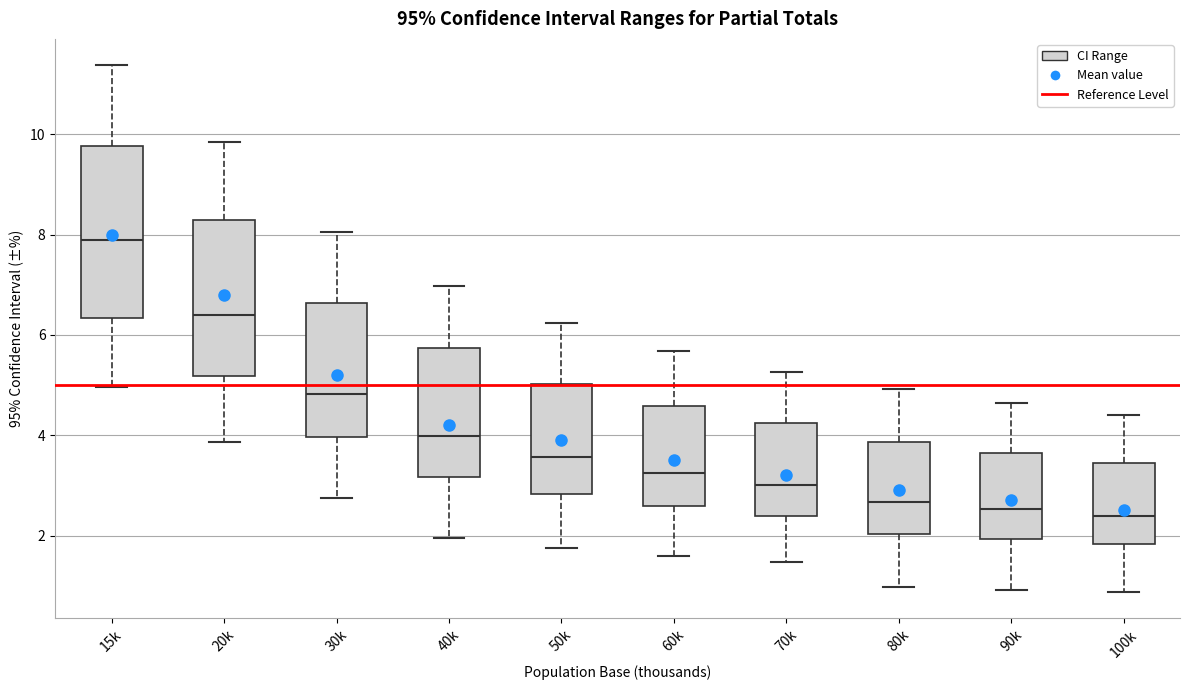

Reading left to right, transcribe this box plot: for each box, give where its median line is, the range the box spans, and where its two whiskers end, as read against the y-axis. The values are not printed on the chart, so give them approximately, as read against the axis.

15k: median 7.8, box 6.4 to 9.8, whiskers 5.0 to 11.4
20k: median 6.4, box 5.2 to 8.2, whiskers 3.8 to 9.8
30k: median 4.8, box 4.0 to 6.6, whiskers 2.8 to 8.0
40k: median 4.0, box 3.2 to 5.8, whiskers 2.0 to 7.0
50k: median 3.6, box 2.8 to 5.0, whiskers 1.8 to 6.2
60k: median 3.2, box 2.6 to 4.6, whiskers 1.6 to 5.6
70k: median 3.0, box 2.4 to 4.2, whiskers 1.4 to 5.2
80k: median 2.6, box 2.0 to 3.8, whiskers 1.0 to 5.0
90k: median 2.6, box 2.0 to 3.6, whiskers 1.0 to 4.6
100k: median 2.4, box 1.8 to 3.4, whiskers 0.8 to 4.4